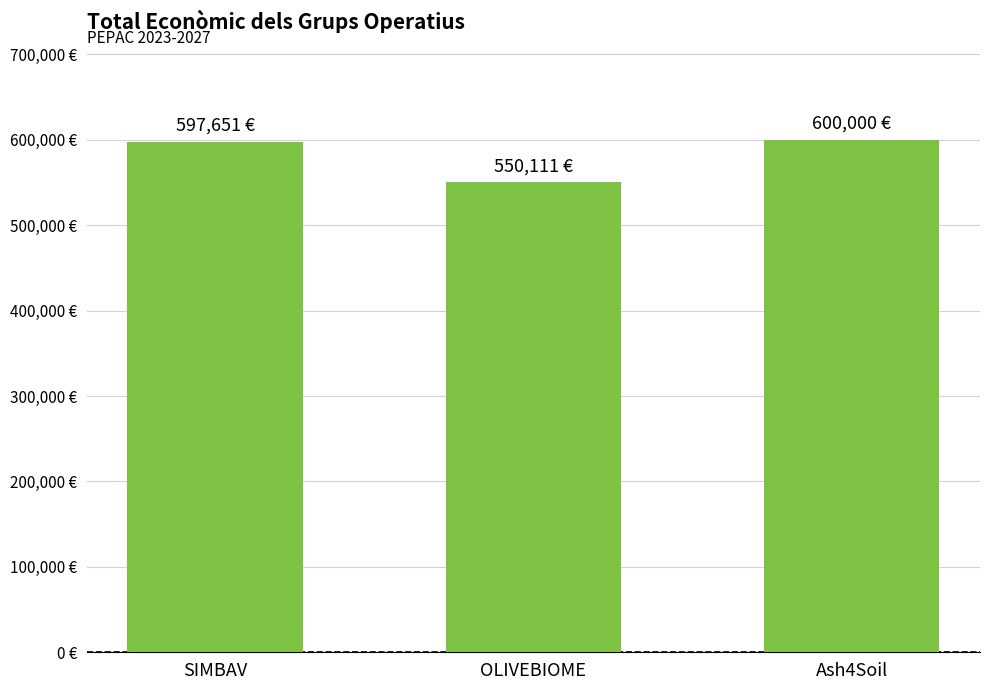

Are the bars horizontal?

No